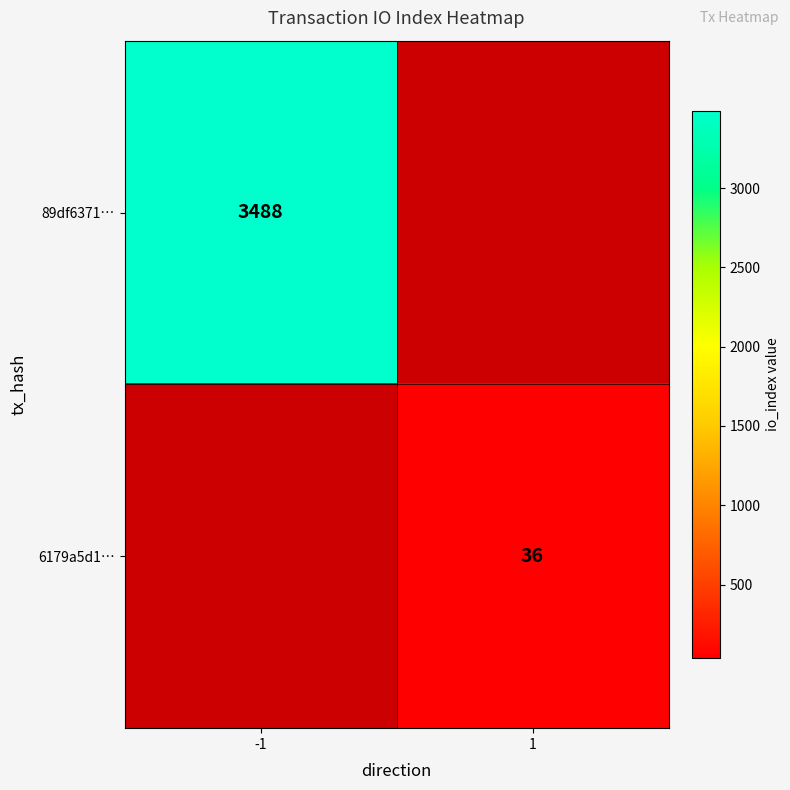

True or false: 6179a5d1… has a value of 36 at 1.

True